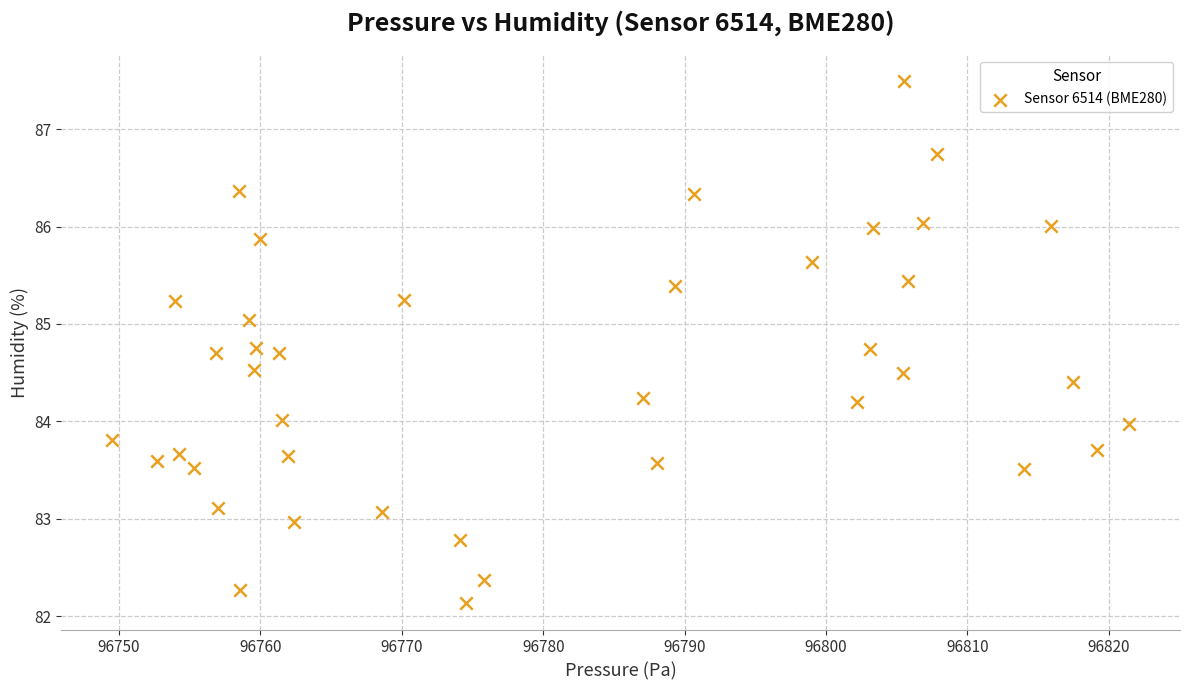

What is the range of X values (max minus min)?

71.9